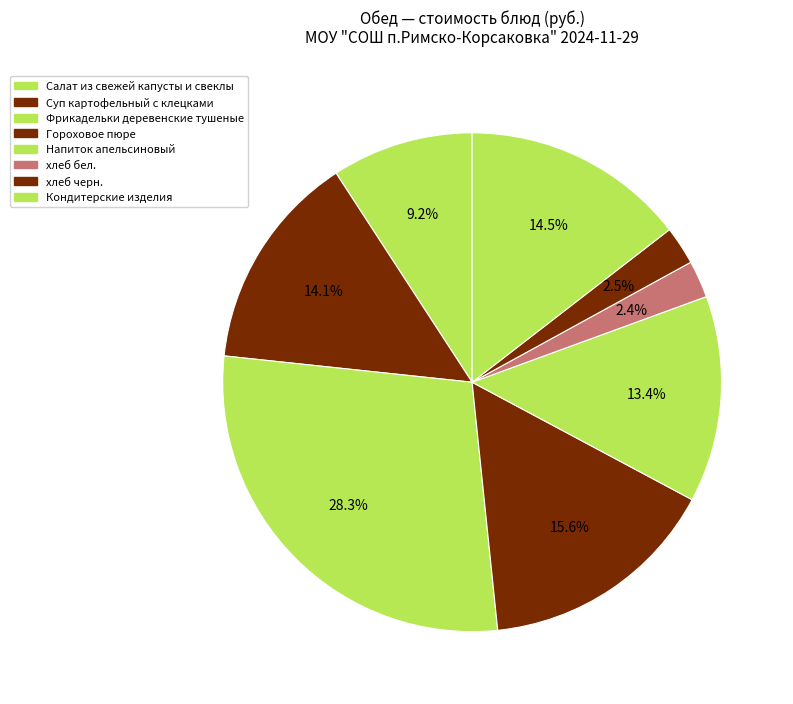

Does Фрикадельки деревенские тушеные account for over 50% of the chart?

No